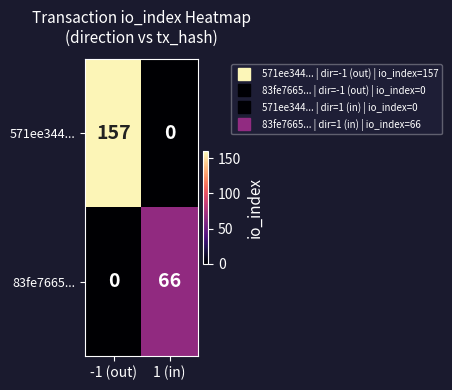

Reading right to left, extract all data points from this chart.

571ee344...: 1 (in)=0	-1 (out)=157
83fe7665...: 1 (in)=66	-1 (out)=0